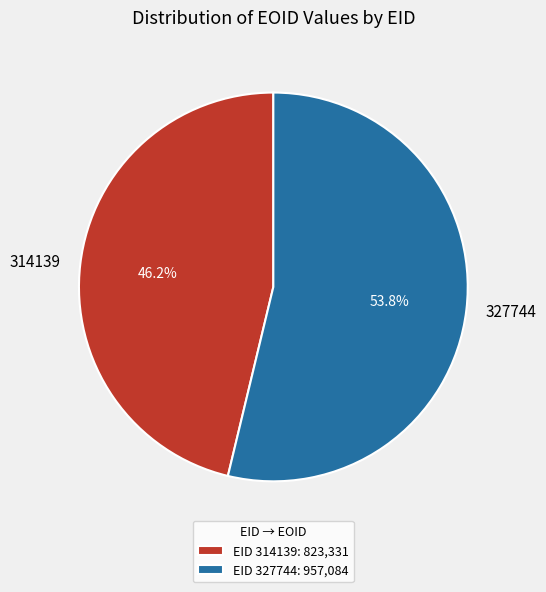

What is the ratio of the value at 327744 to the value at 314139?

1.2